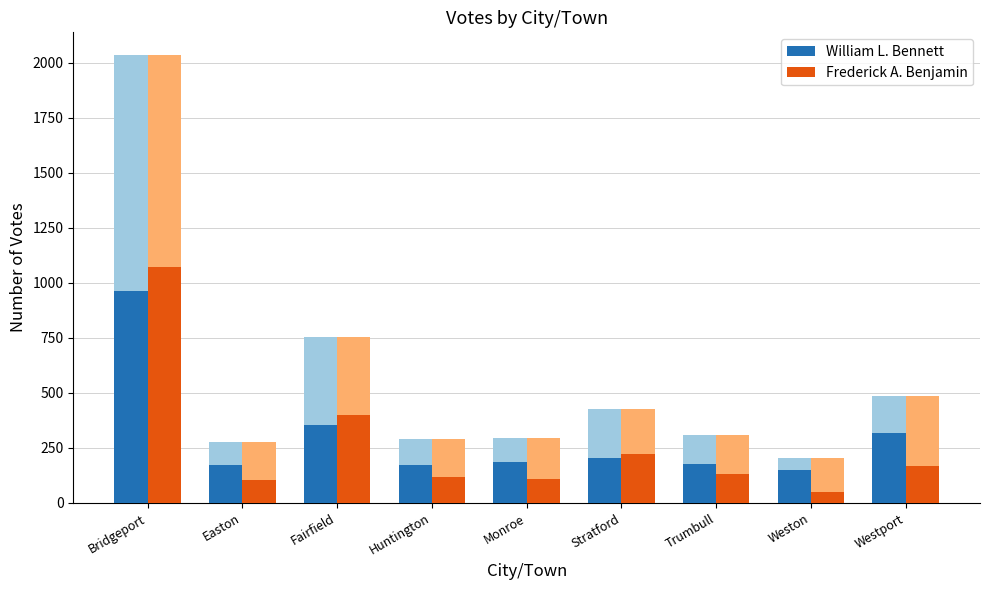

Which category has the highest value across all series?

Bridgeport